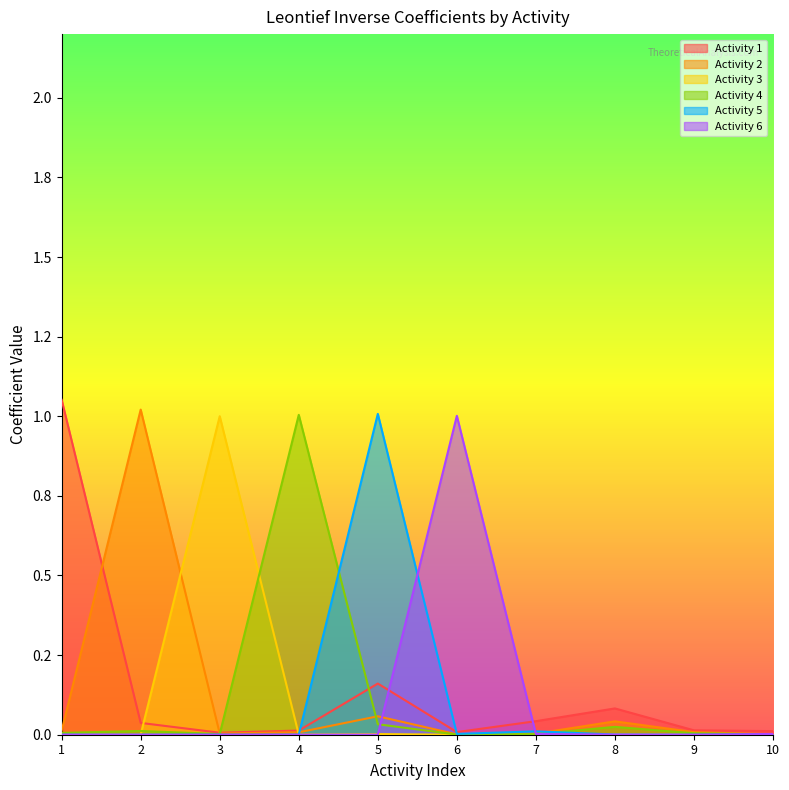

Does the chart display data point markers on the line(s)?

No